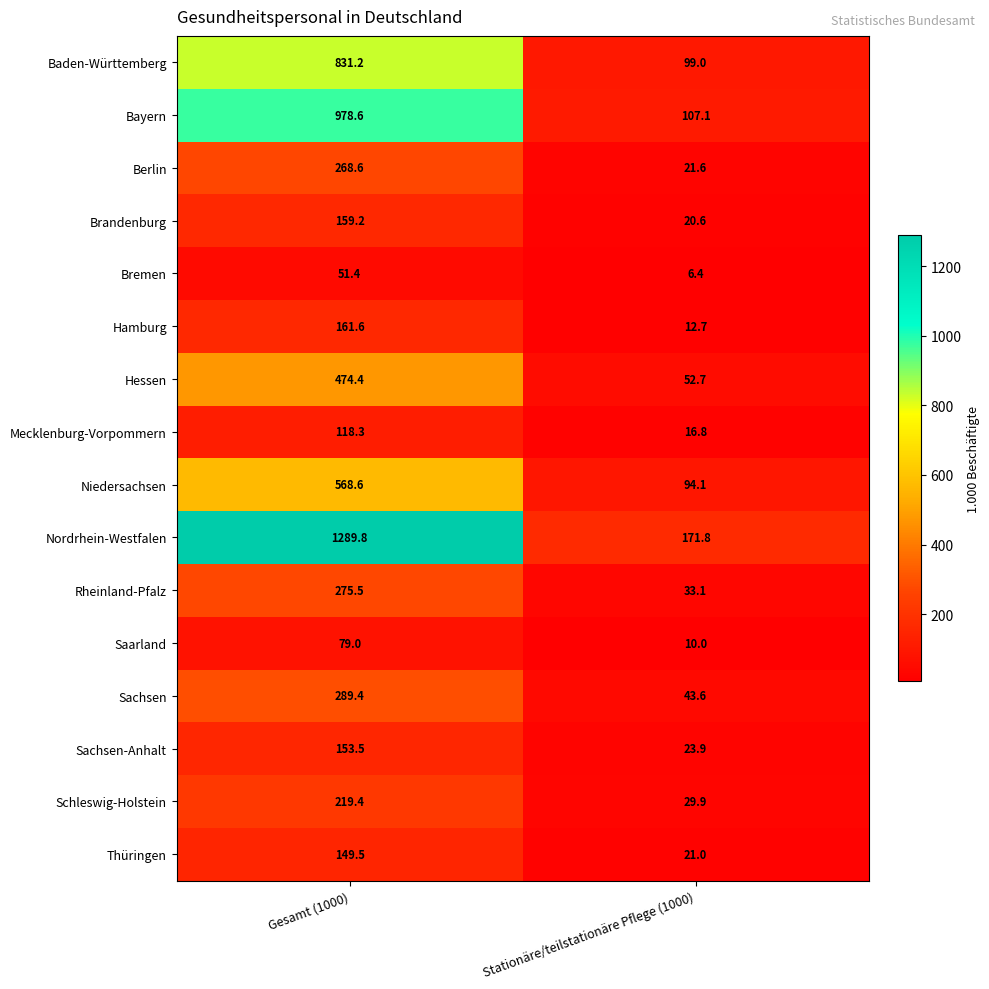

Where is Mecklenburg-Vorpommern nearest to the value 67?

Stationäre/teilstationäre Pflege (1000)